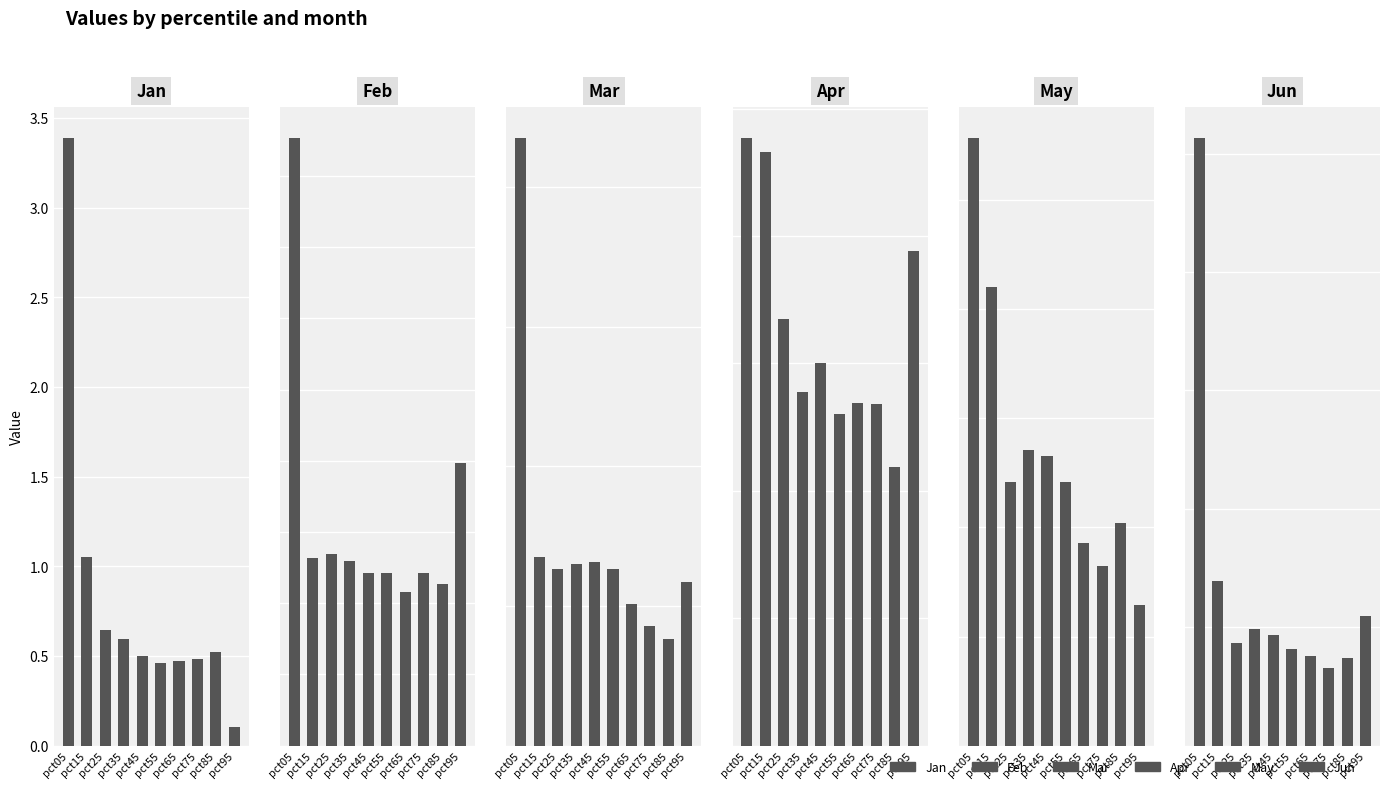

What is the approximate value of Jun at pct35?

0.2